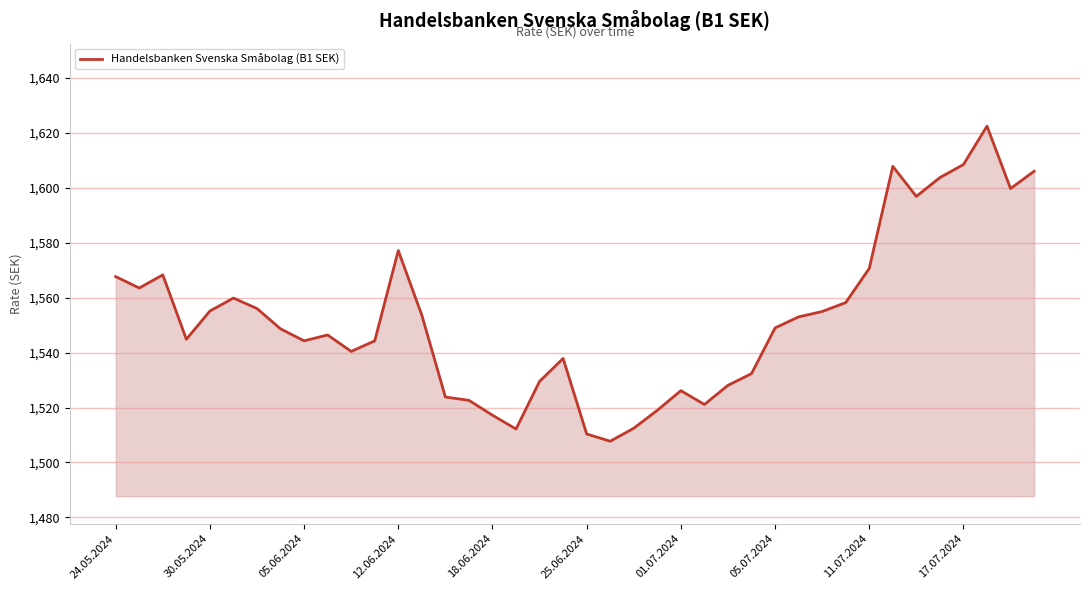

What is the smallest value displayed?

1507.7